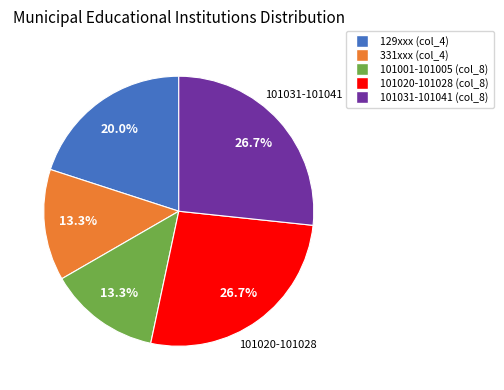

Between 101020-101028 (col_8) and 101001-101005 (col_8), which is larger?

101020-101028 (col_8)